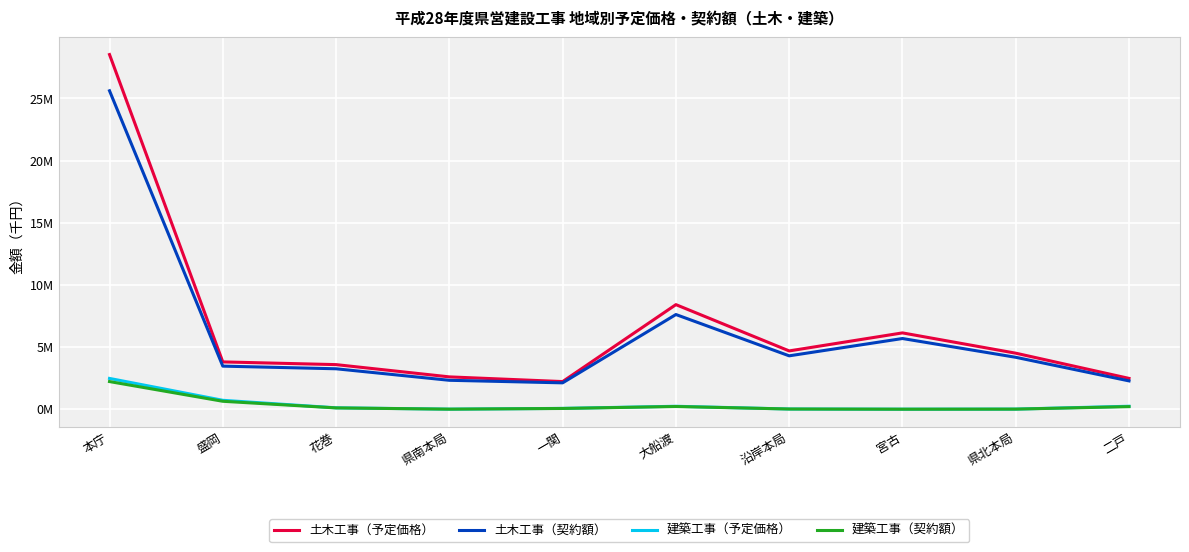

Is it true that 建築工事（契約額） equals 95129.5 at 大船渡?

False